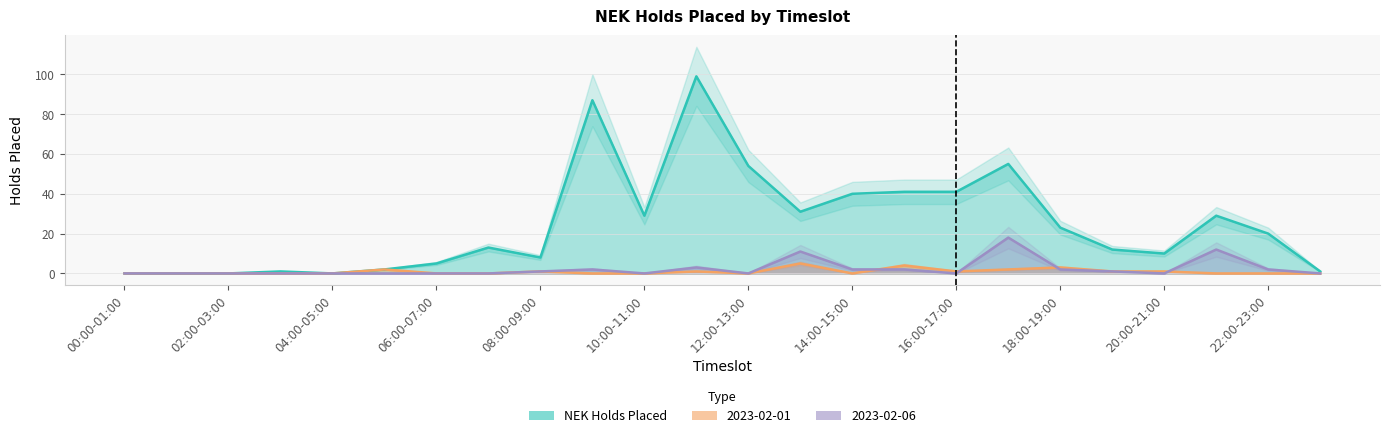

How many distinct data groups are displayed?

3